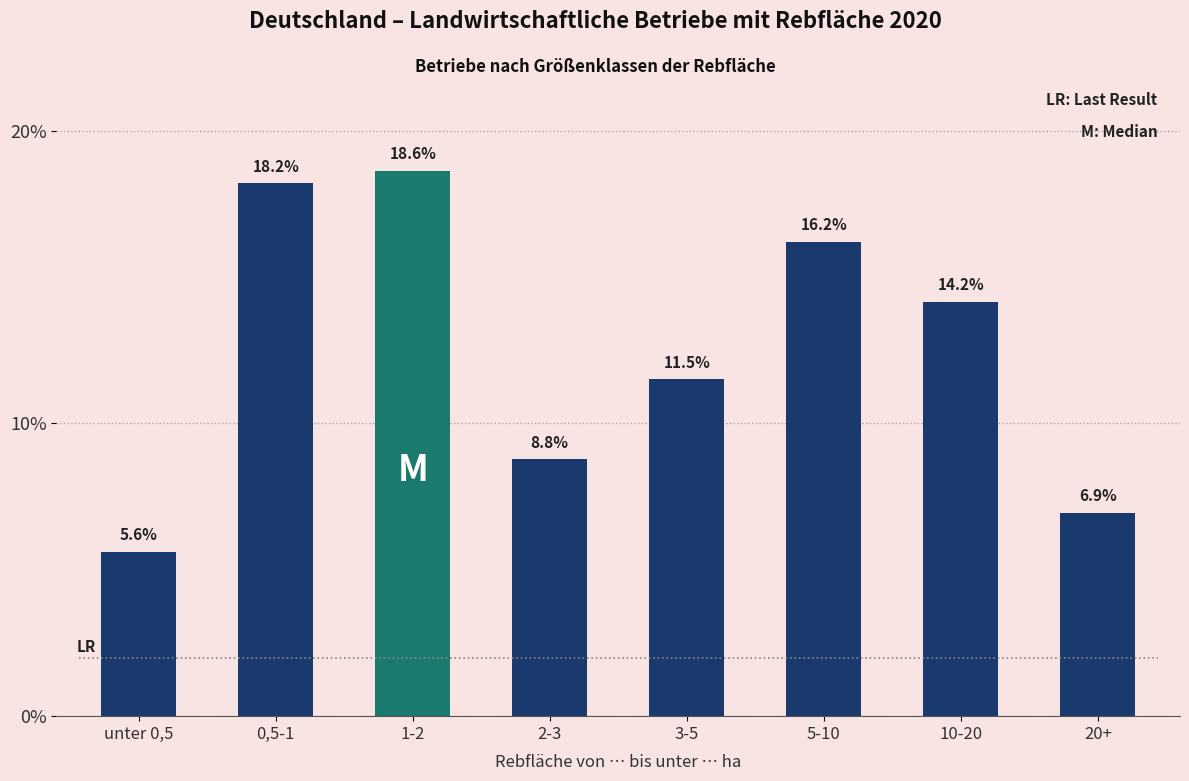

How many bars are there in total?

8